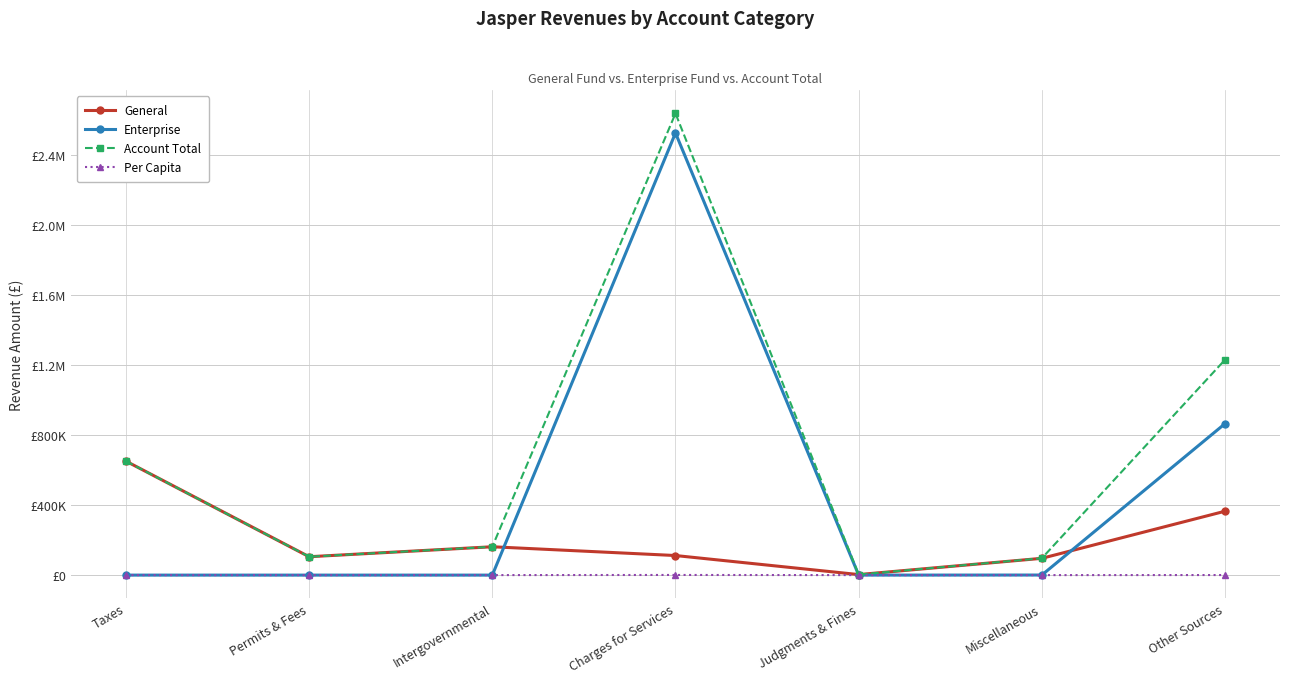

Rank the series by their average value, from highest to lowest.

Account Total, Enterprise, General, Per Capita